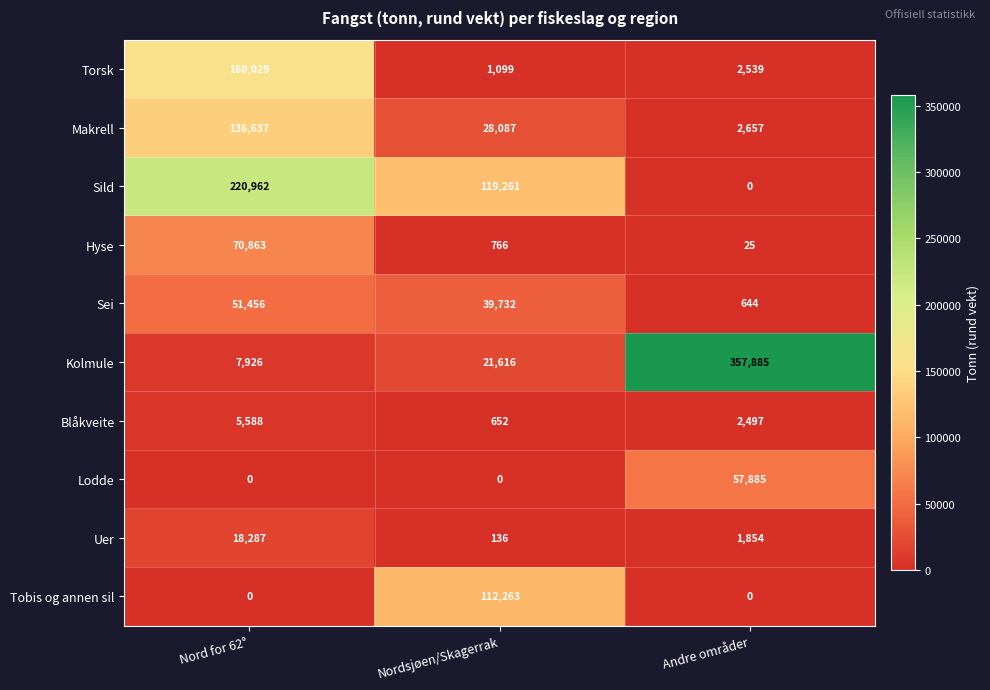

Reading right to left, transcribe all the data shown in this chart.

Torsk: Andre områder=2539	Nordsjøen/Skagerrak=1099	Nord for 62°=160029
Makrell: Andre områder=2657	Nordsjøen/Skagerrak=28087	Nord for 62°=136637
Sild: Andre områder=0	Nordsjøen/Skagerrak=119261	Nord for 62°=220962
Hyse: Andre områder=25	Nordsjøen/Skagerrak=766	Nord for 62°=70863
Sei: Andre områder=644	Nordsjøen/Skagerrak=39732	Nord for 62°=51456
Kolmule: Andre områder=357885	Nordsjøen/Skagerrak=21616	Nord for 62°=7926
Blåkveite: Andre områder=2497	Nordsjøen/Skagerrak=652	Nord for 62°=5588
Lodde: Andre områder=57885	Nordsjøen/Skagerrak=0	Nord for 62°=0
Uer: Andre områder=1854	Nordsjøen/Skagerrak=136	Nord for 62°=18287
Tobis og annen sil: Andre områder=0	Nordsjøen/Skagerrak=112263	Nord for 62°=0